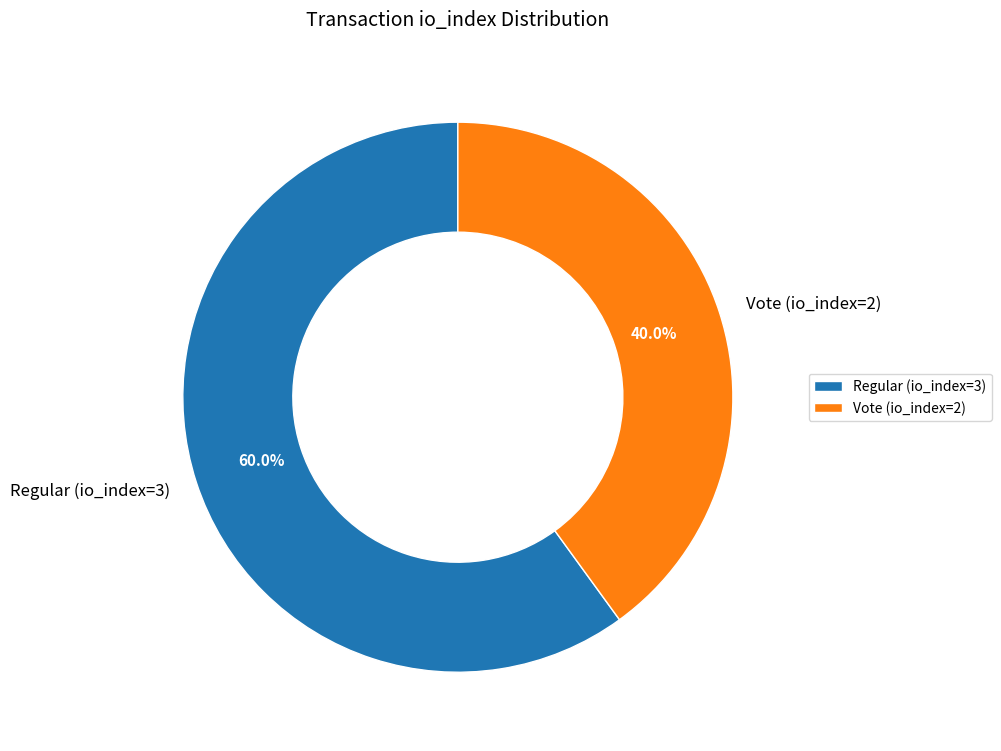

Is there a majority slice in this chart?

Yes